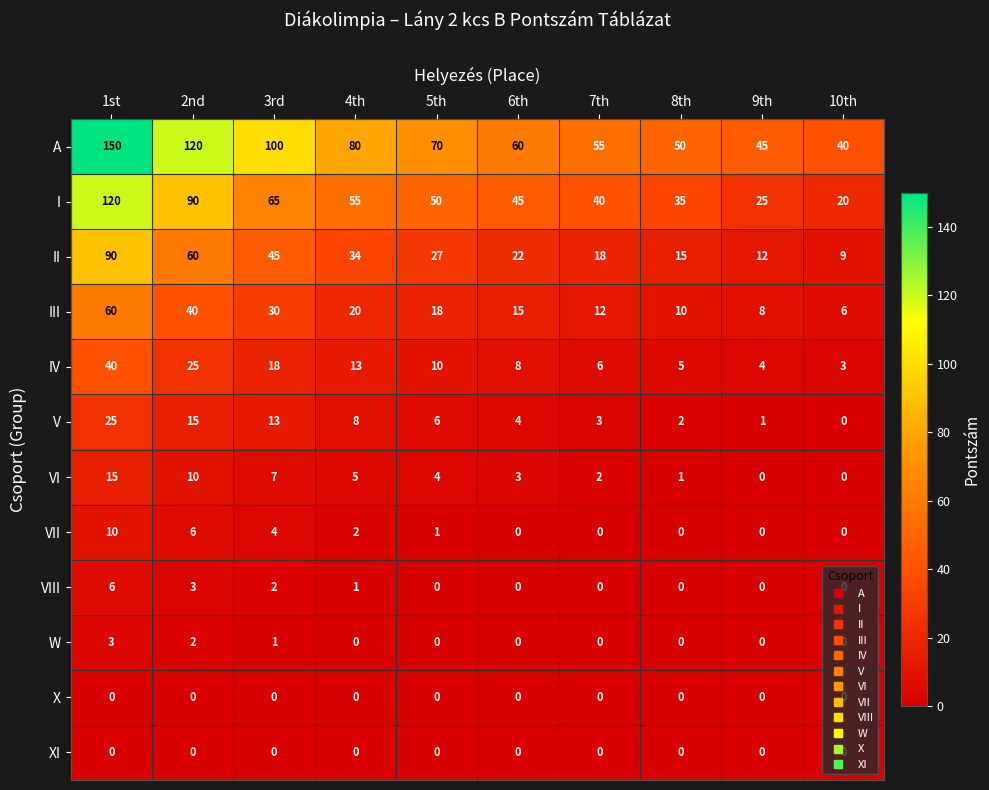

Is it true that VI equals 15 at 1st?

True